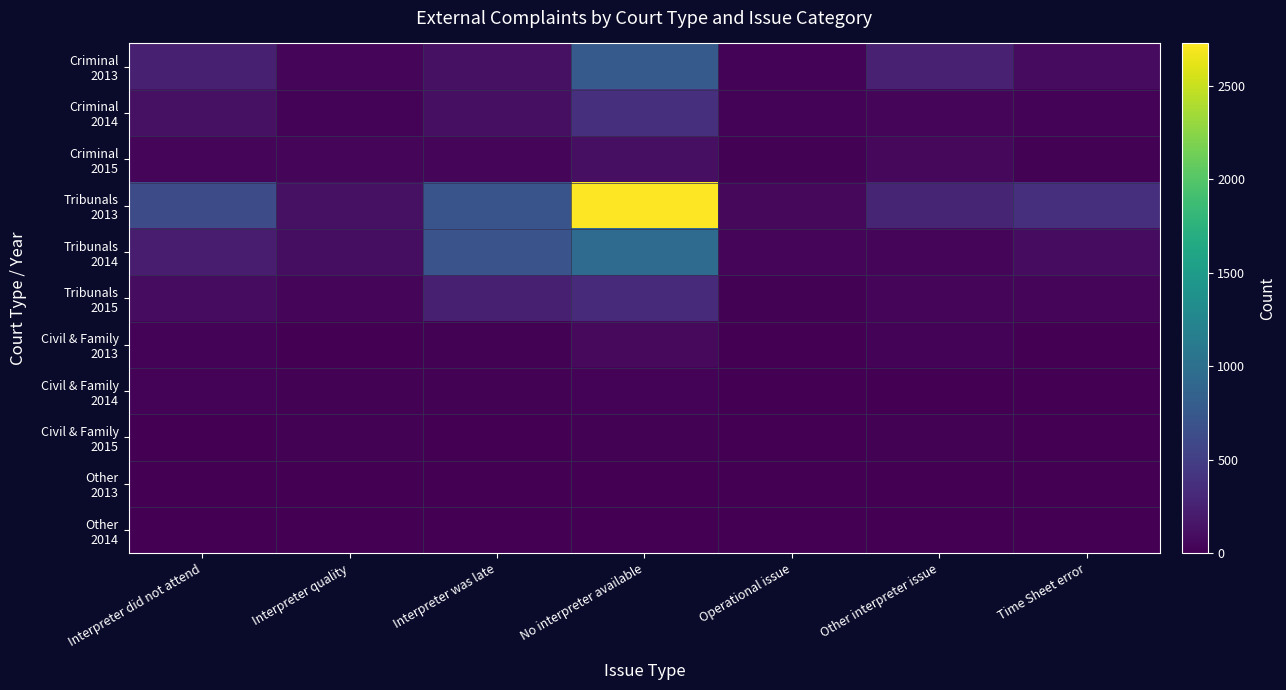

What is the greatest value displayed?

2726